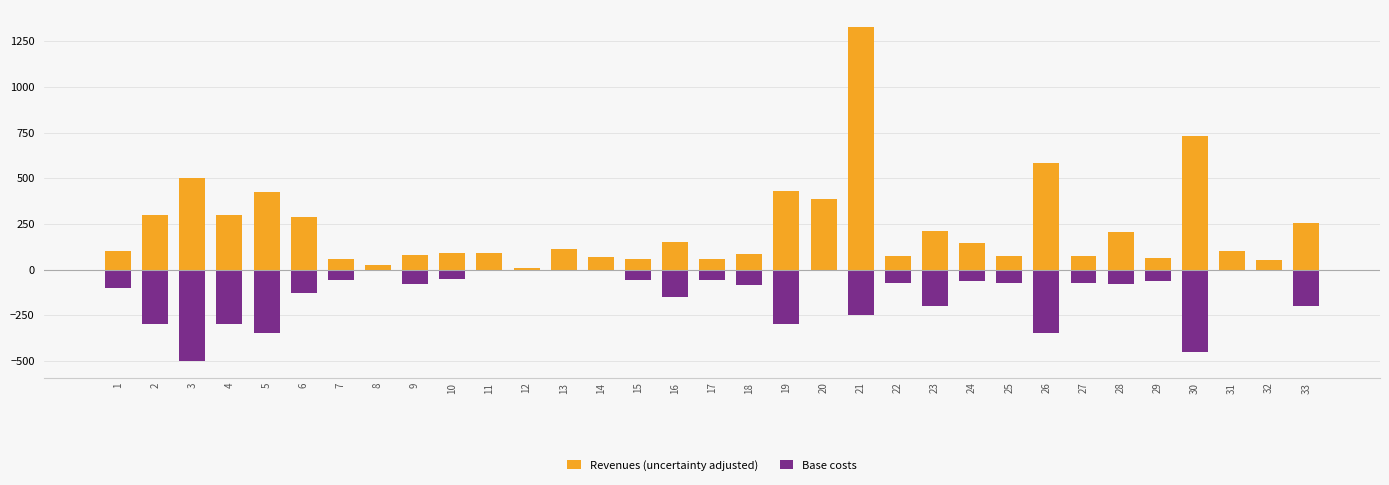

Is it true that Revenues (uncertainty adjusted) equals 500 at 3?

True